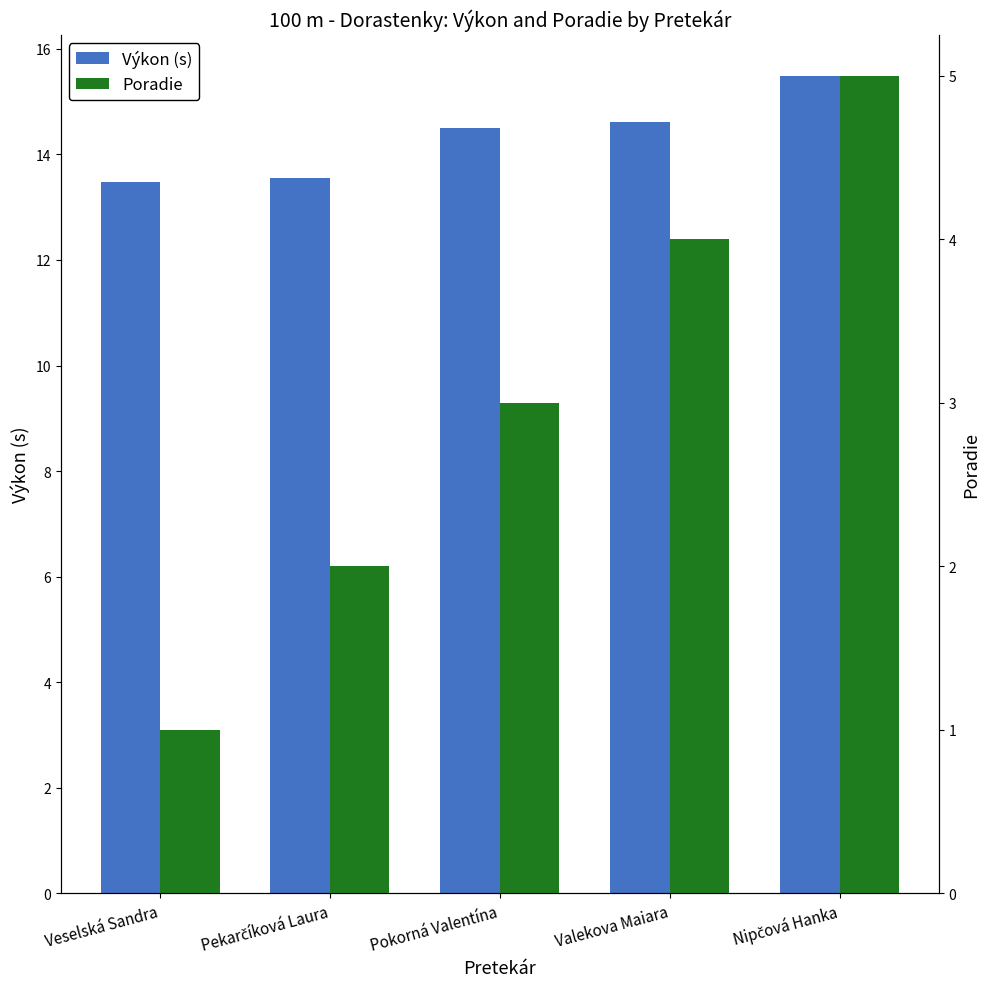

Where does the Výkon (s) series first go above 14?

Pokorná Valentína